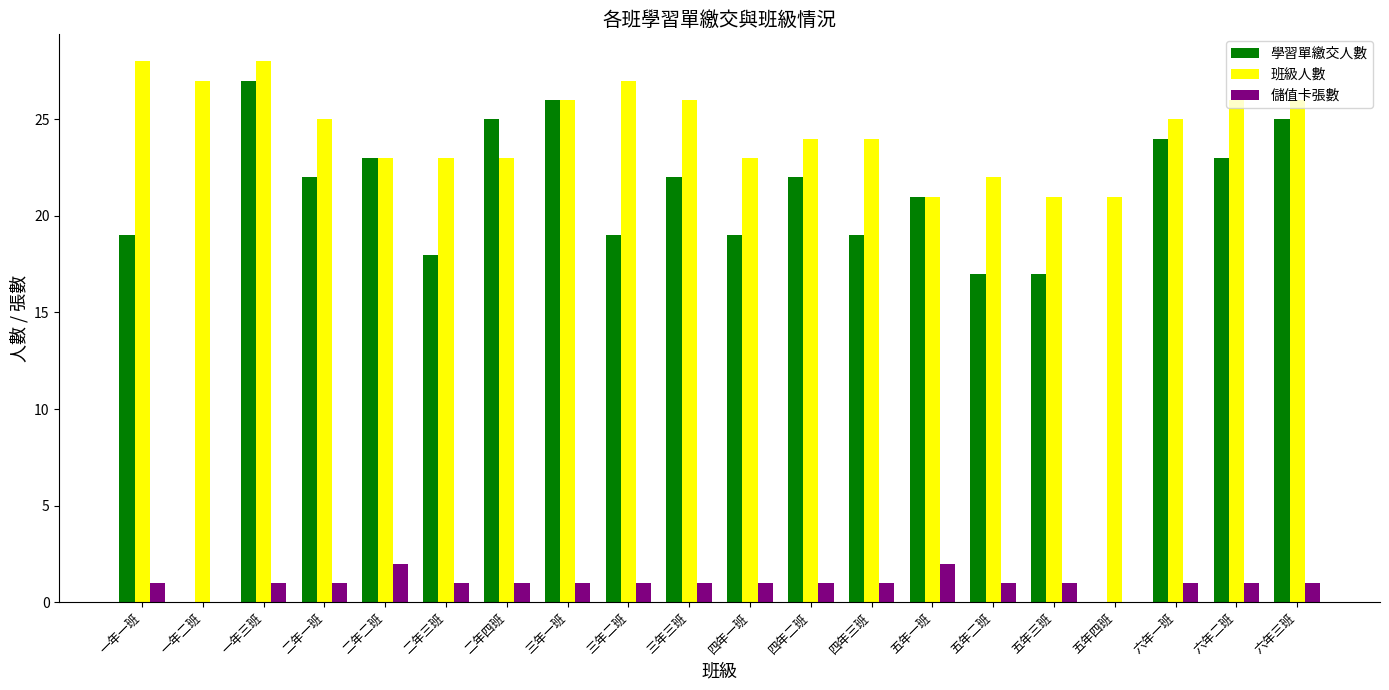

The value of 班級人數 at 六年一班 is 38. True or false?

False